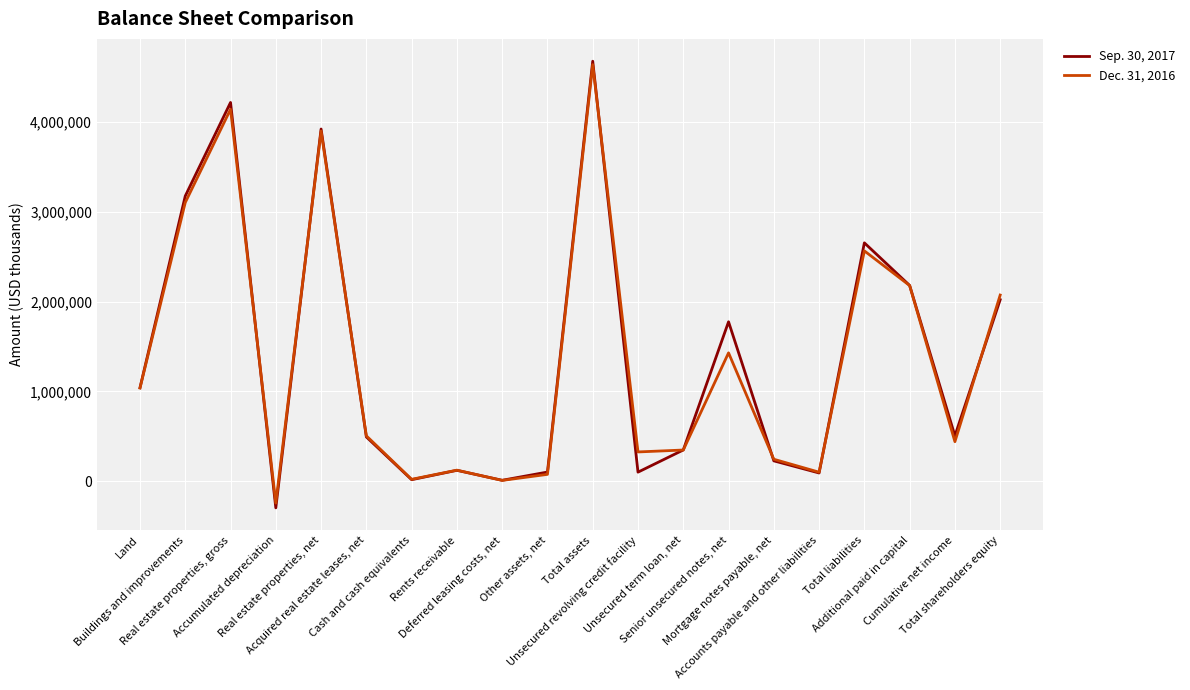

How many series are shown in this chart?

2